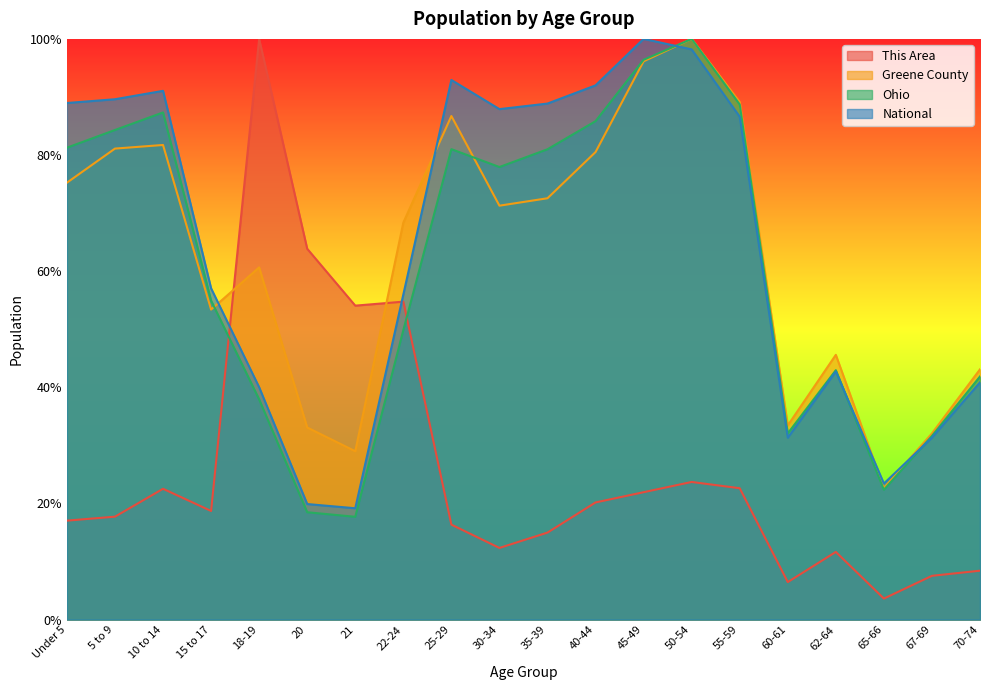

What is the approximate value of Greene County at 55-59?

0.9